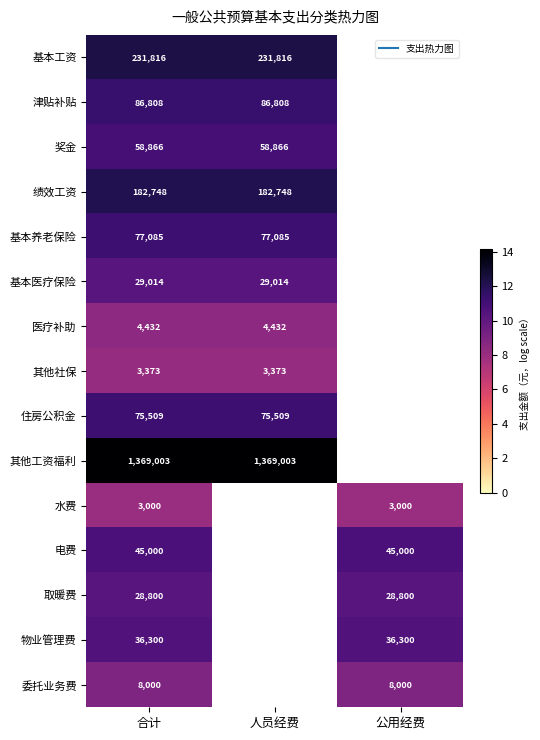

What is the sum of all 委托业务费 values?

18.0